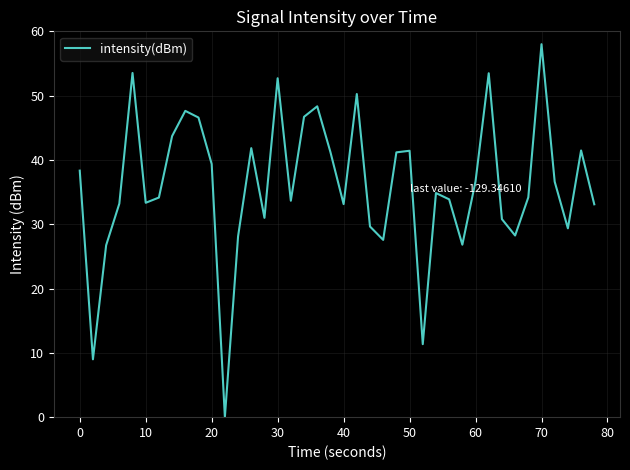

What is the average value?

36.0